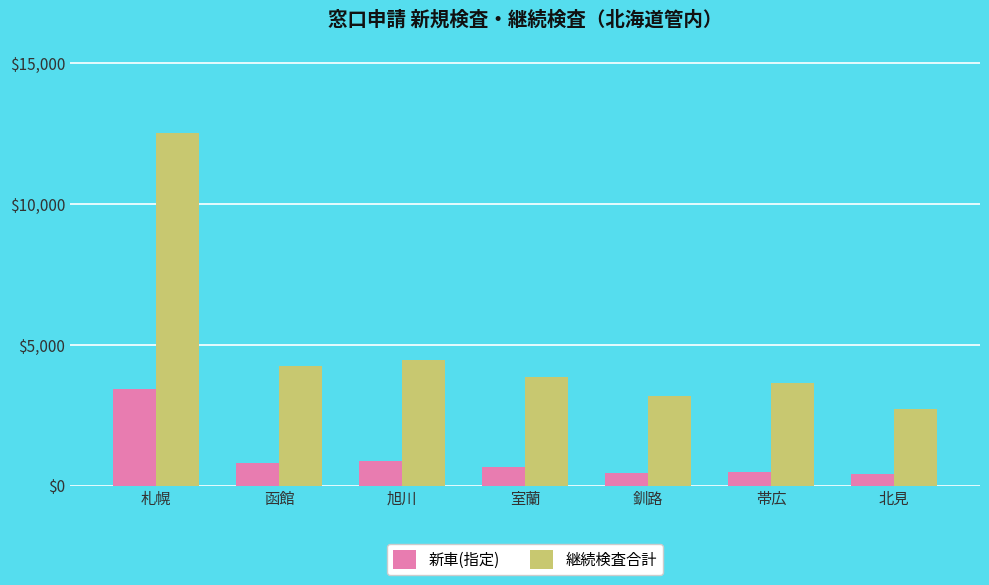

Read the 新車(指定) value at 帯広.

498